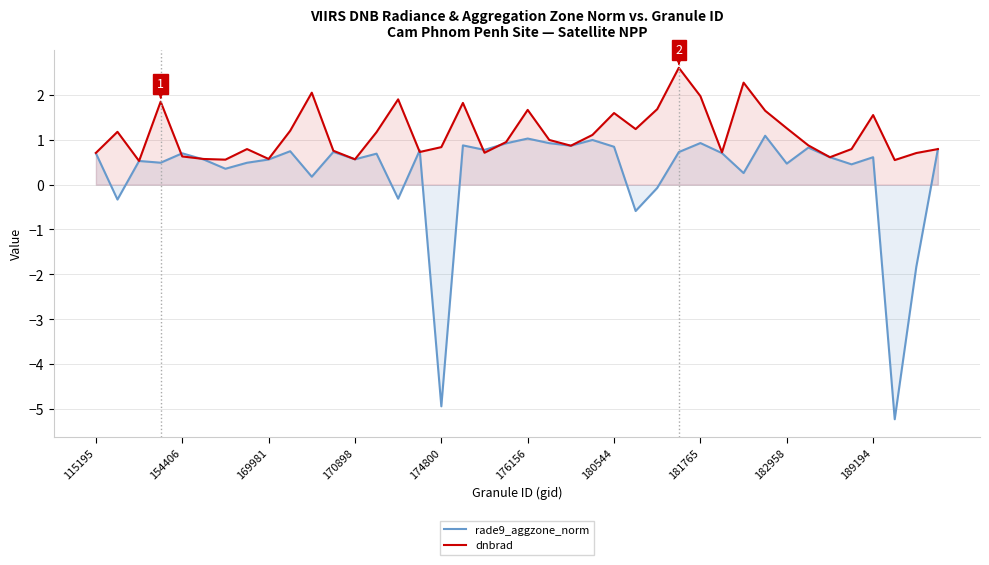

What is the average value of the rade9_aggzone_norm series?

0.2